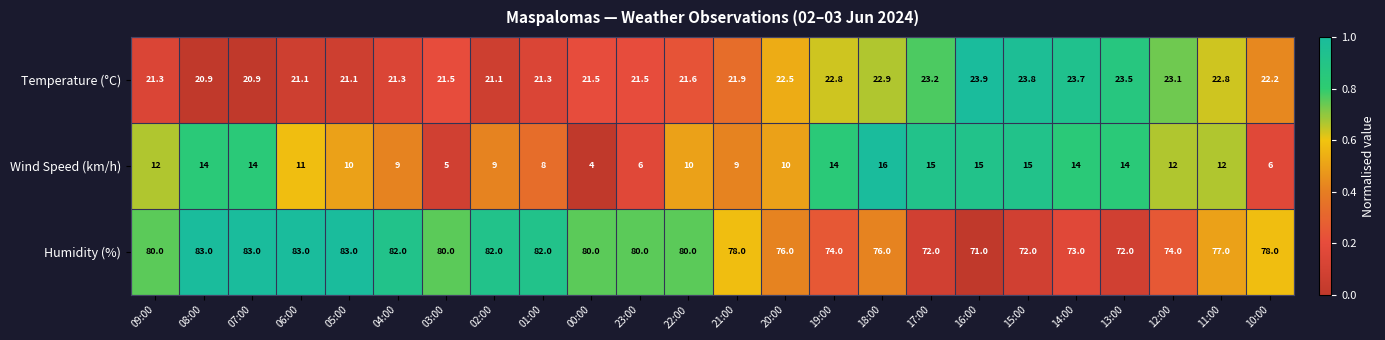

What is the sum of the Temperature (°C) values at 18:00 and 17:00?

46.1